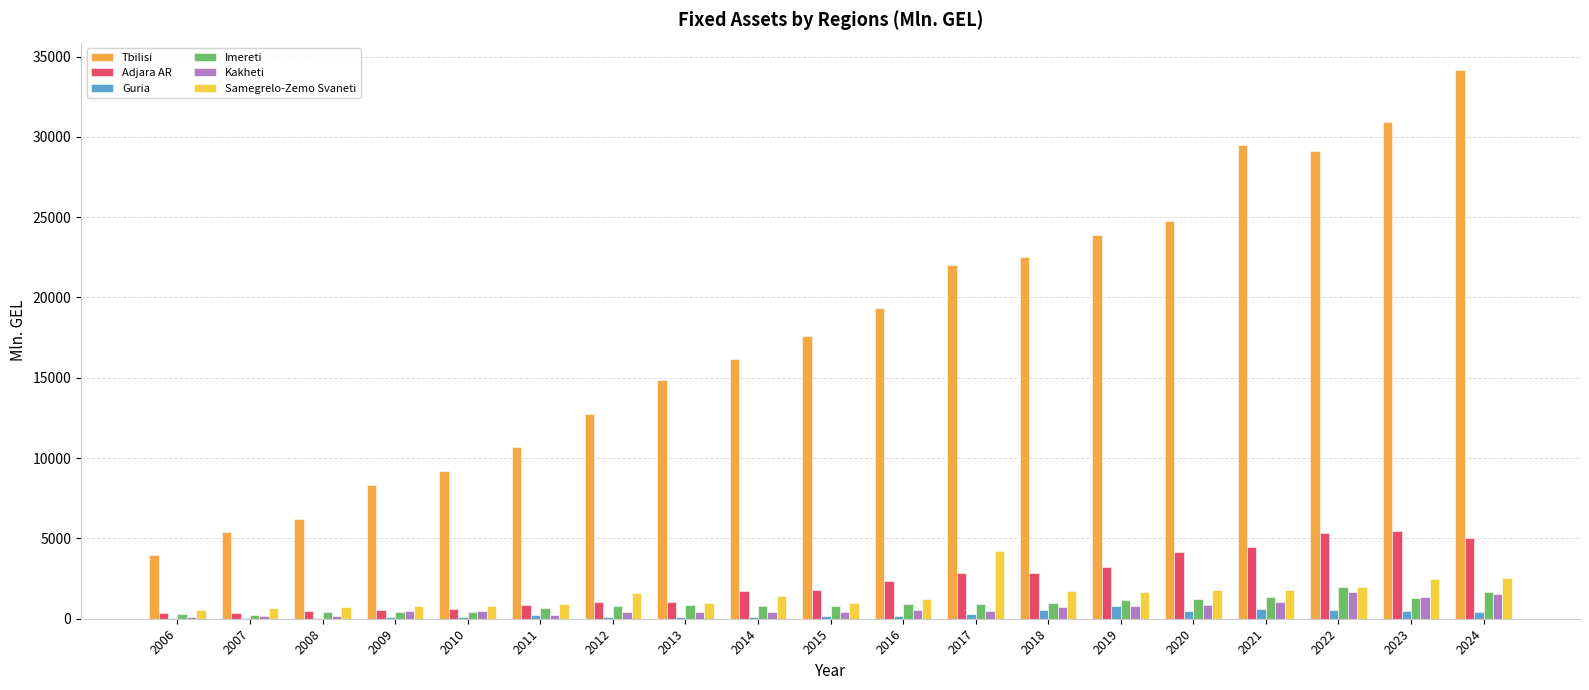

What is the sum of all Kakheti values?

12236.3